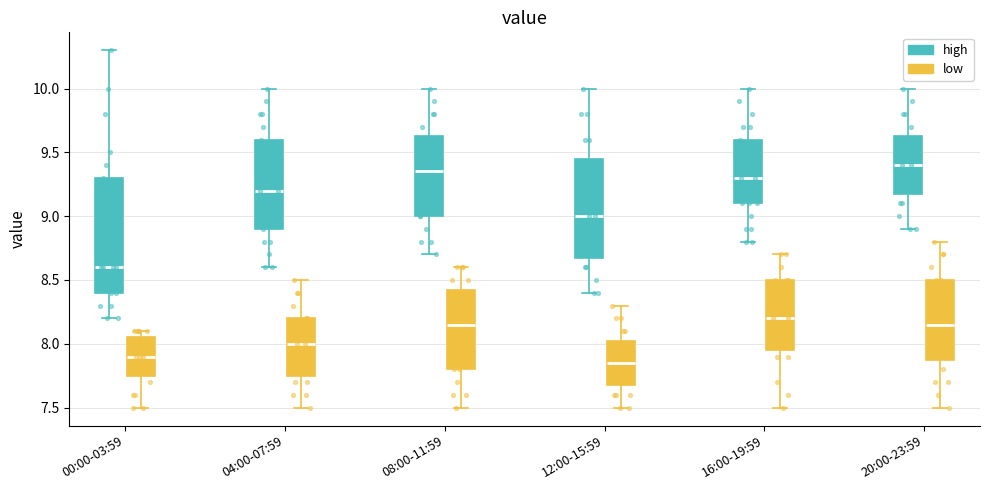

Reading left to right, transcribe this box plot: for each box, give where its median line is, the range the box spans, and where its two whiskers end, as read against the y-axis. The values are not printed on the chart, so give them approximately, as read against the axis.

00:00-03:59 (high): median 8.60, box 8.40 to 9.30, whiskers 8.20 to 10.30
00:00-03:59 (low): median 7.90, box 7.75 to 8.05, whiskers 7.50 to 8.10
04:00-07:59 (high): median 9.20, box 8.90 to 9.60, whiskers 8.60 to 10.00
04:00-07:59 (low): median 8.00, box 7.75 to 8.20, whiskers 7.50 to 8.50
08:00-11:59 (high): median 9.35, box 9.00 to 9.65, whiskers 8.70 to 10.00
08:00-11:59 (low): median 8.15, box 7.80 to 8.45, whiskers 7.50 to 8.60
12:00-15:59 (high): median 9.00, box 8.70 to 9.45, whiskers 8.40 to 10.00
12:00-15:59 (low): median 7.85, box 7.70 to 8.05, whiskers 7.50 to 8.30
16:00-19:59 (high): median 9.30, box 9.10 to 9.60, whiskers 8.80 to 10.00
16:00-19:59 (low): median 8.20, box 7.95 to 8.50, whiskers 7.50 to 8.70
20:00-23:59 (high): median 9.40, box 9.20 to 9.65, whiskers 8.90 to 10.00
20:00-23:59 (low): median 8.15, box 7.90 to 8.50, whiskers 7.50 to 8.80